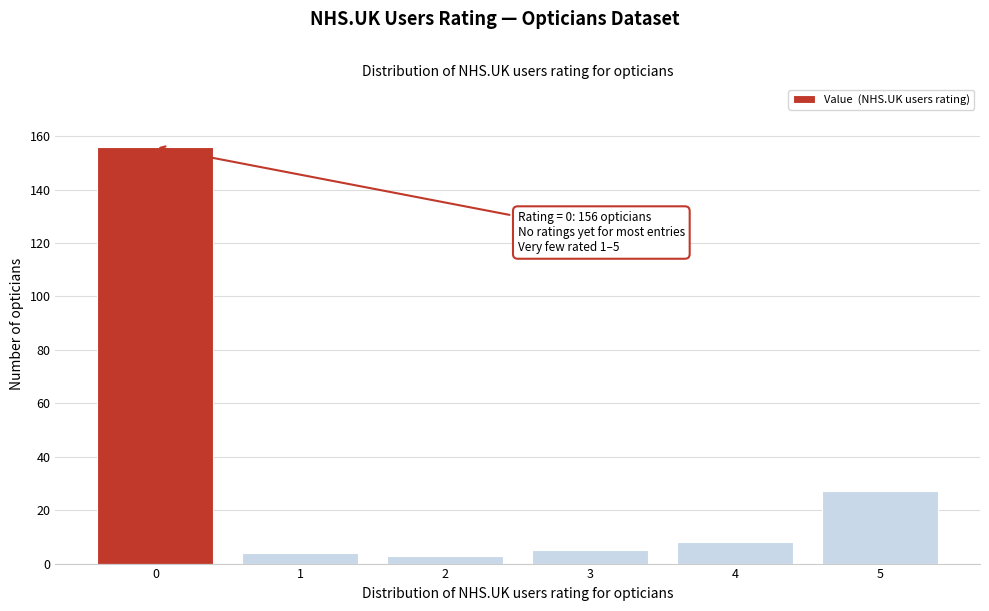

Reading right to left, transcribe all the data shown in this chart.

27	8	5	3	4	156